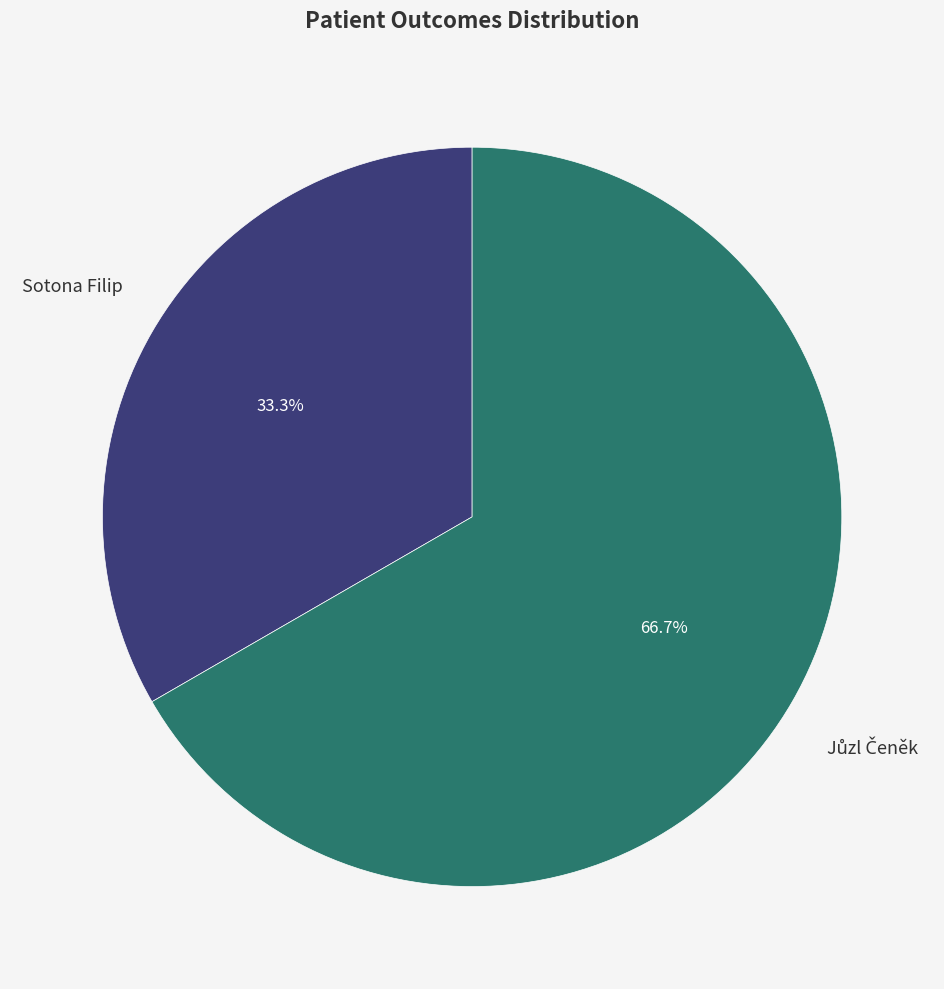

What percentage is NOT represented by Sotona Filip?

66.7%